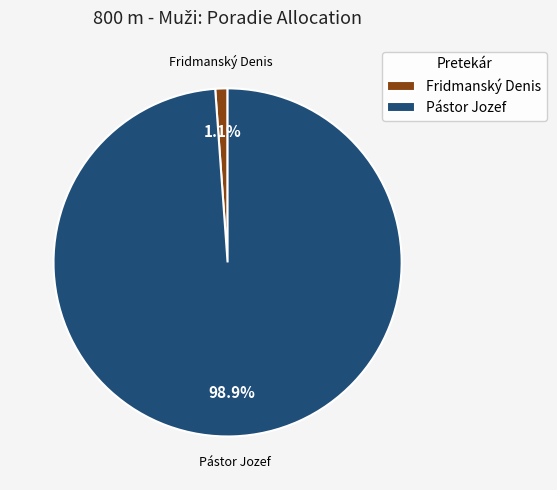

How many slices are in this pie chart?

2